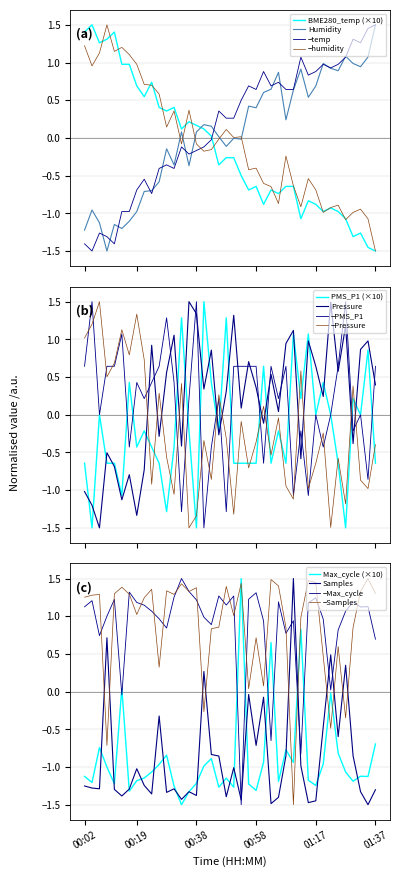

Between which two adjacent categories do BME280_humidity and BME280_temperature first intersect?

00:38 and 00:41